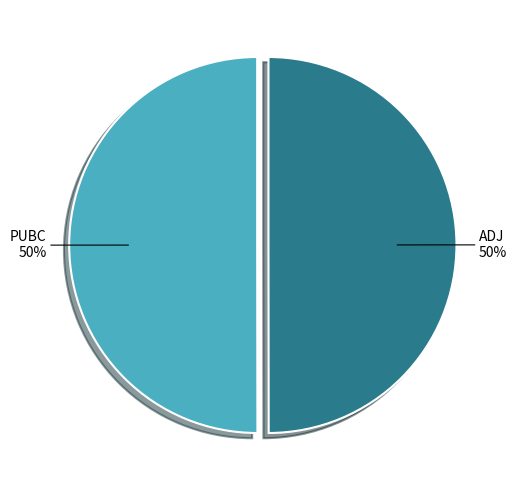

Approximately how many times larger is the value at PUBC compared to ADJ?

1.0